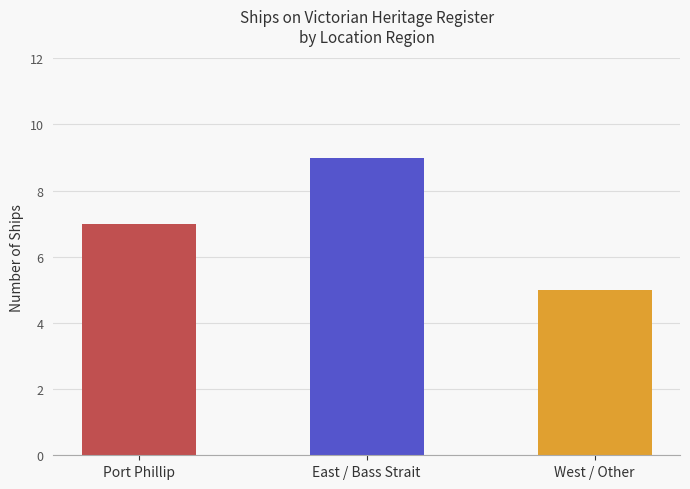

What is the maximum value shown in the chart?

9